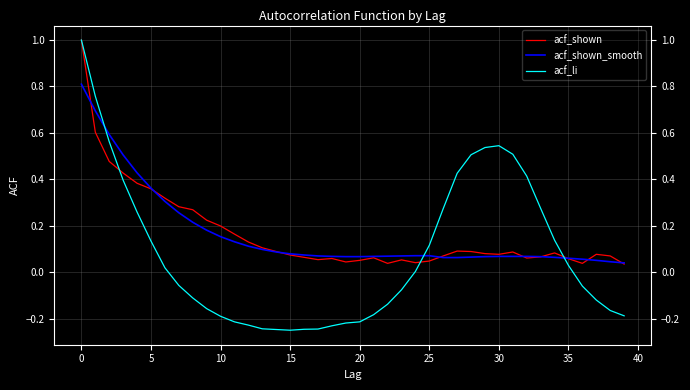

What is the maximum value shown in the chart?

1.0